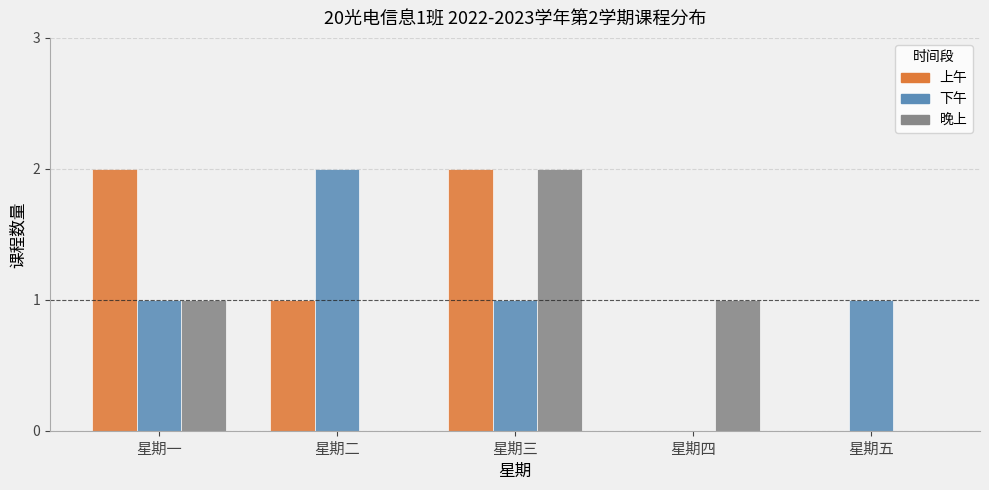

True or false: 下午 has a value of 1 at 星期五.

True